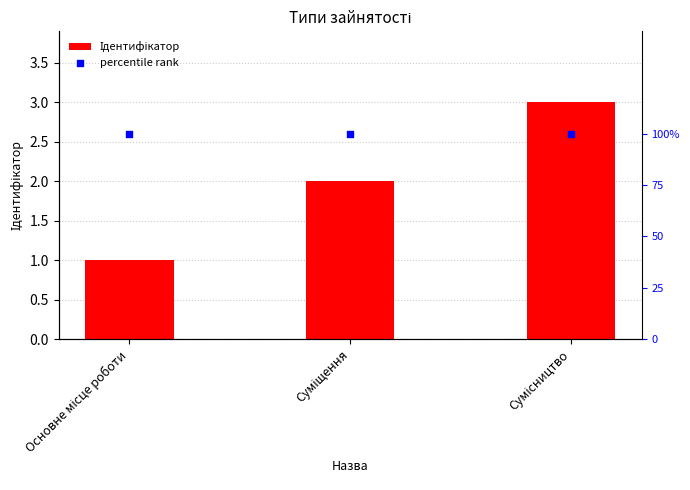

What are all the series names shown in the legend?

Ідентифікатор, percentile rank